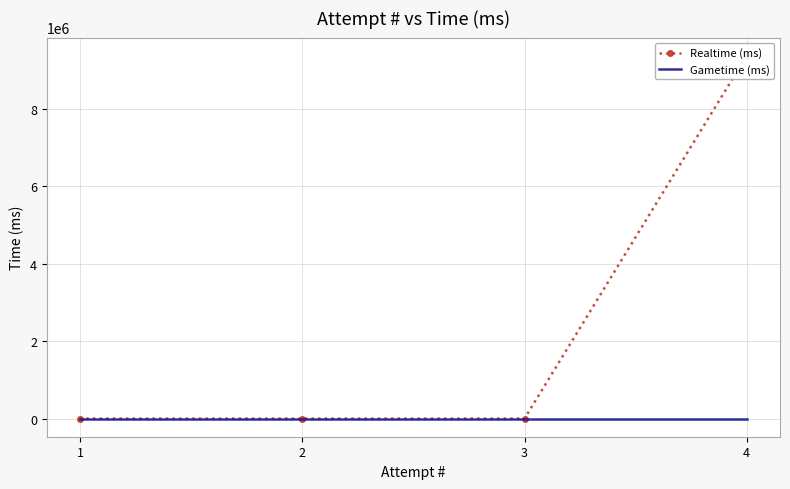

How many Realtime (ms) values are between 0 and 9368161?

4